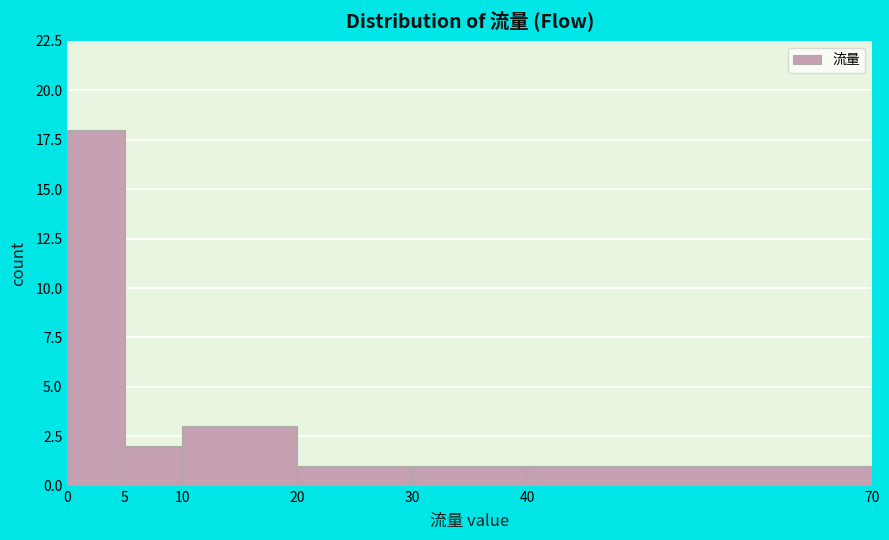

Over which range of the x-axis is the bar tallest?

0 to 5